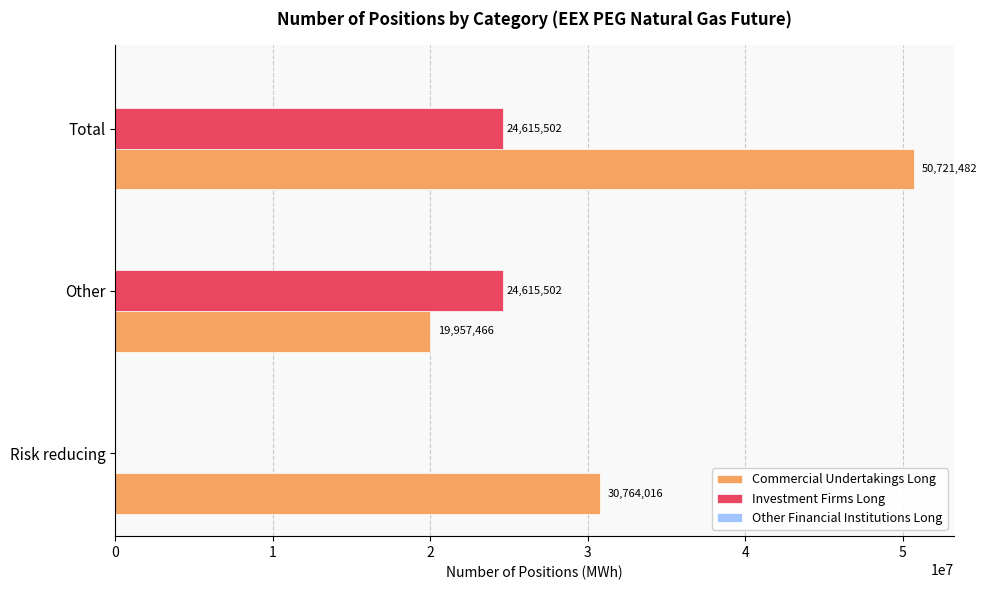

Is the value of Commercial Undertakings Long at Total greater than the value of Investment Firms Long at Other?

Yes